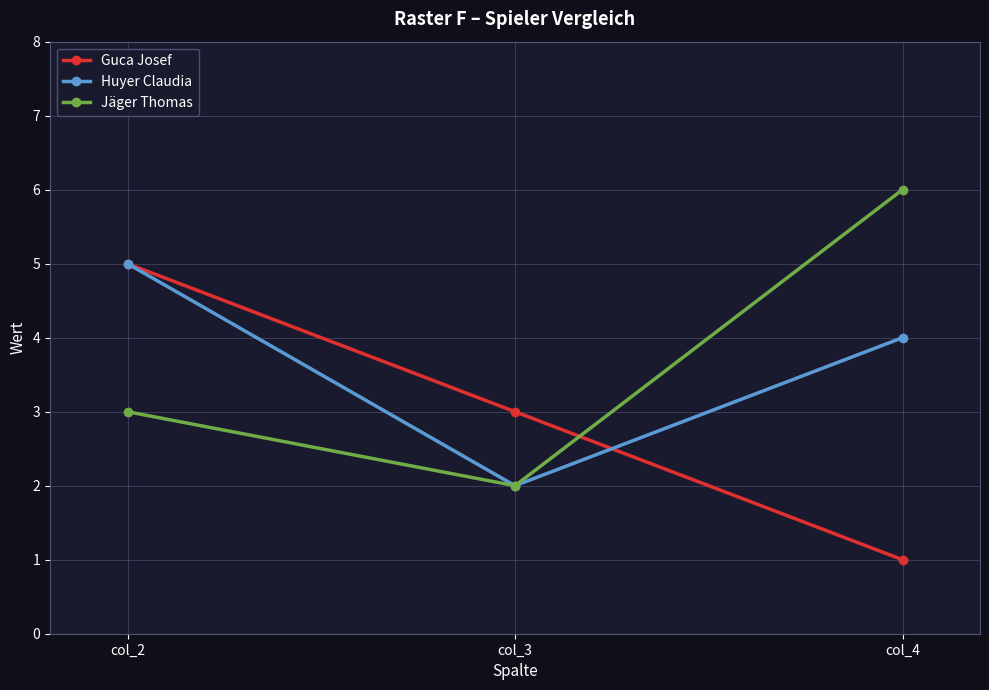

What is the minimum value shown in the chart?

1